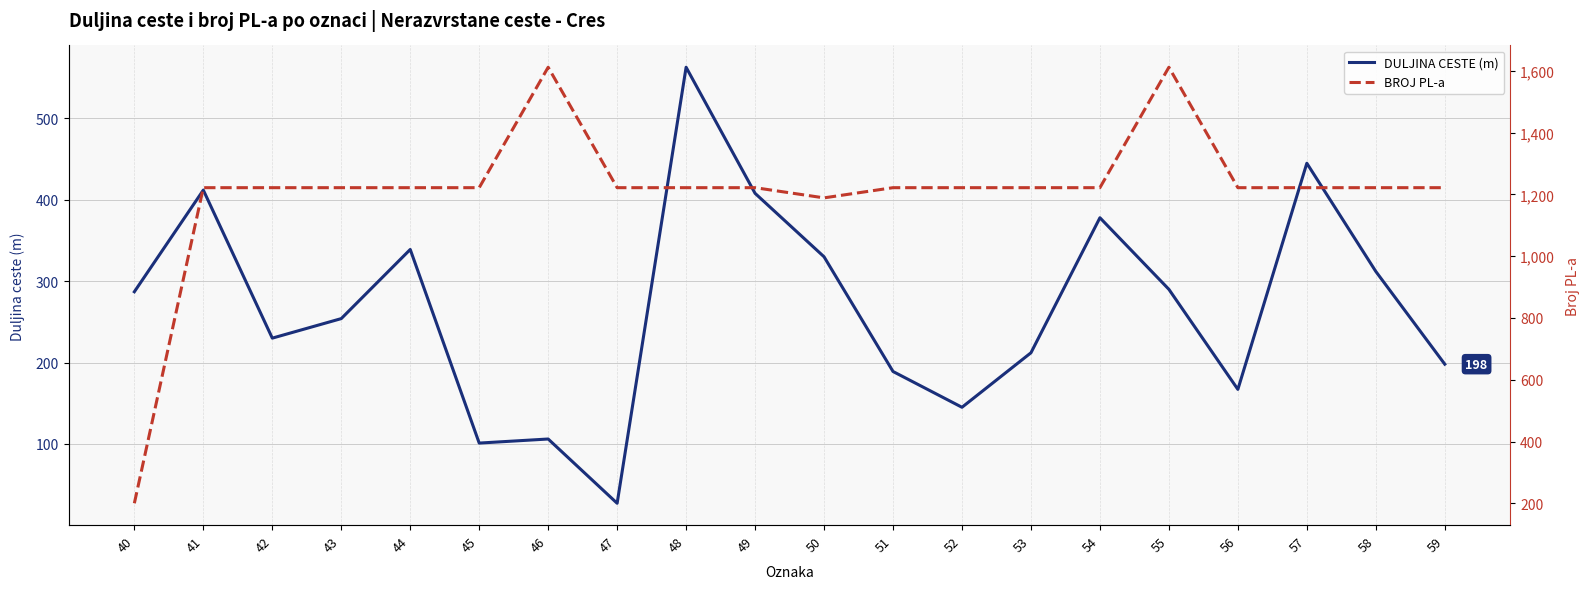

The BROJ PL-a series shows 1222 at 56. True or false?

True